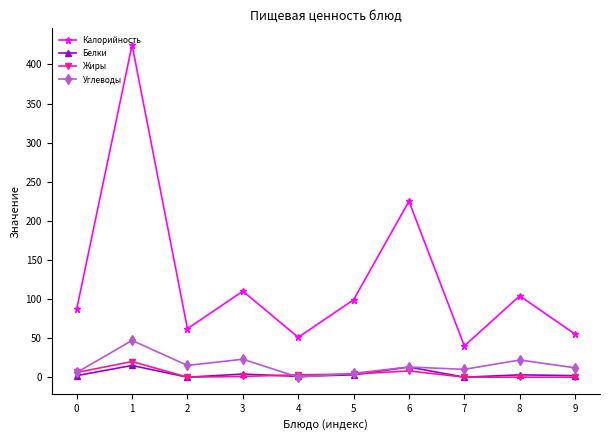

What is the value of the Калорийность point at the 4th from the left?

110